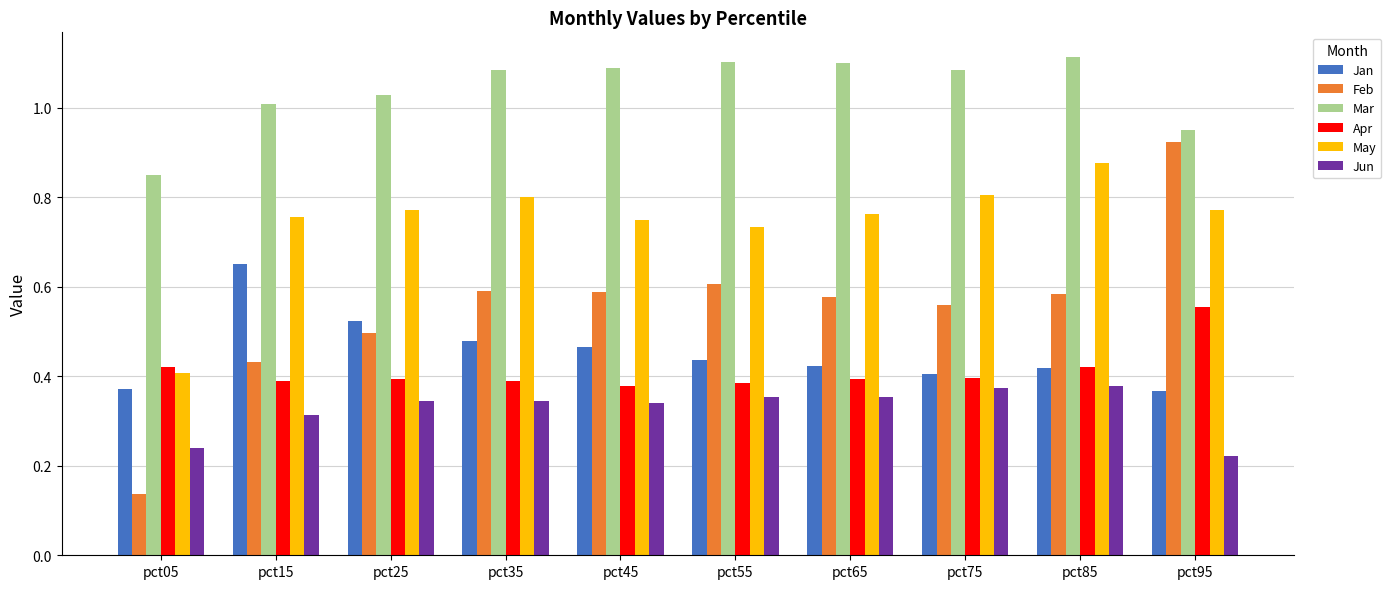

What is the total value across all series at pct35?

3.7